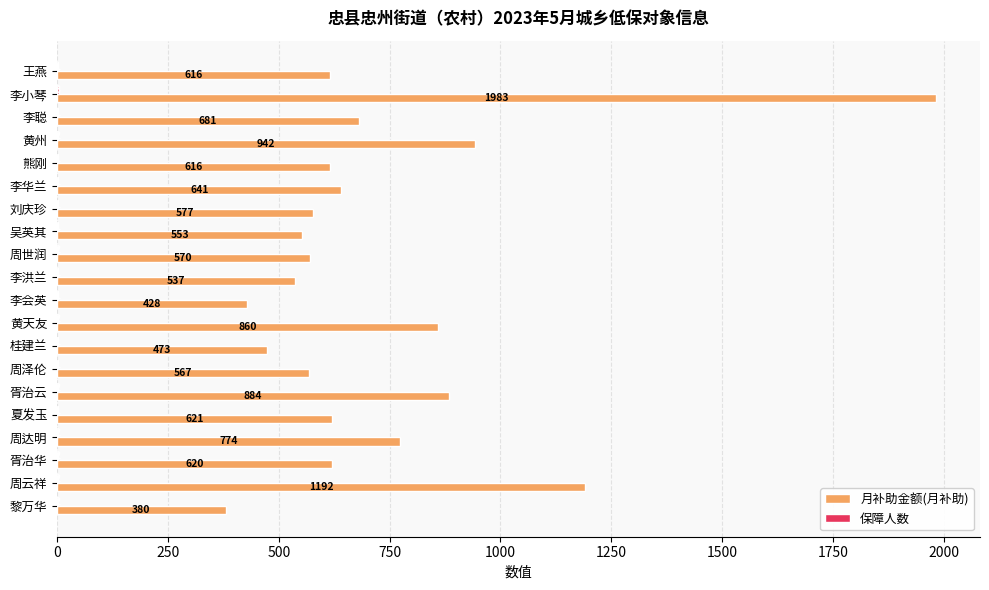

The 月补助金额(月补助) series shows 884 at 胥治云. True or false?

True